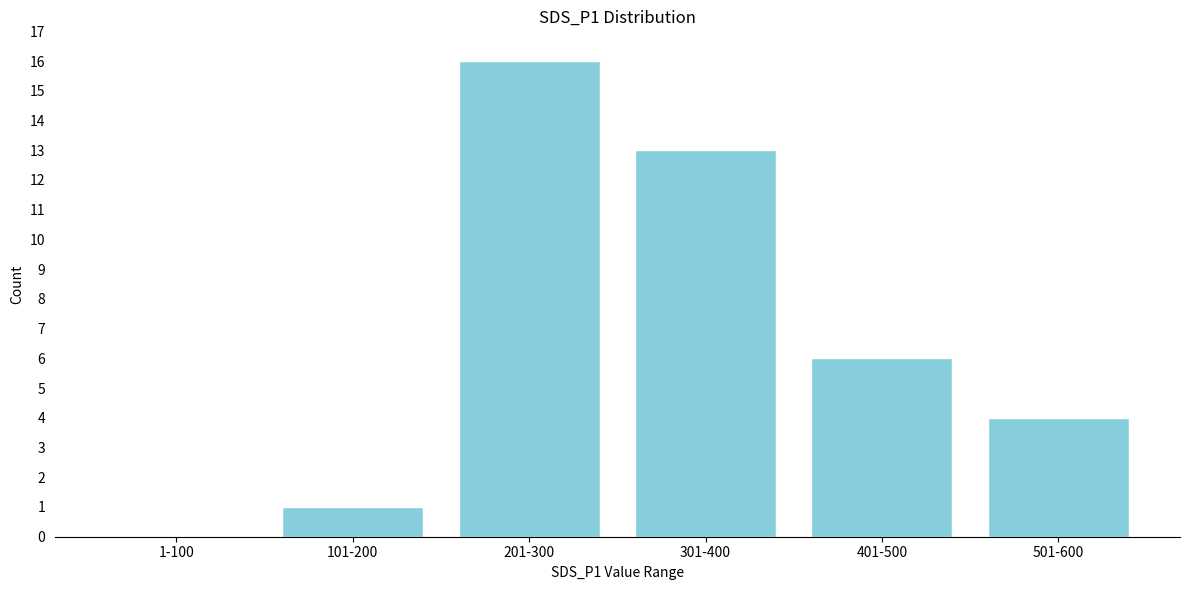

Reading left to right, transcribe all the data shown in this chart.

1-100=0	101-200=1	201-300=16	301-400=13	401-500=6	501-600=4